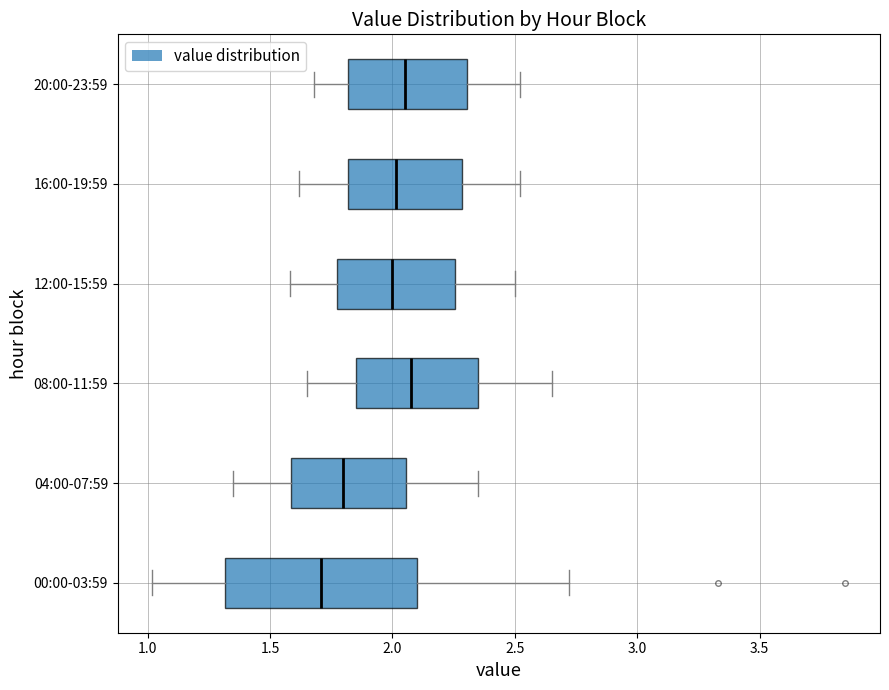

Where is the left edge of the box for 04:00-07:59 on the x-axis? The values are not printed on the chart, so give them approximately, as read against the axis.

1.60